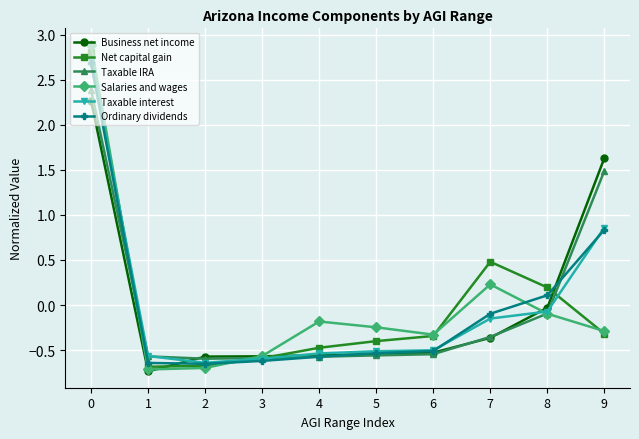

The value of Taxable IRA at 0 is 2.4. True or false?

True